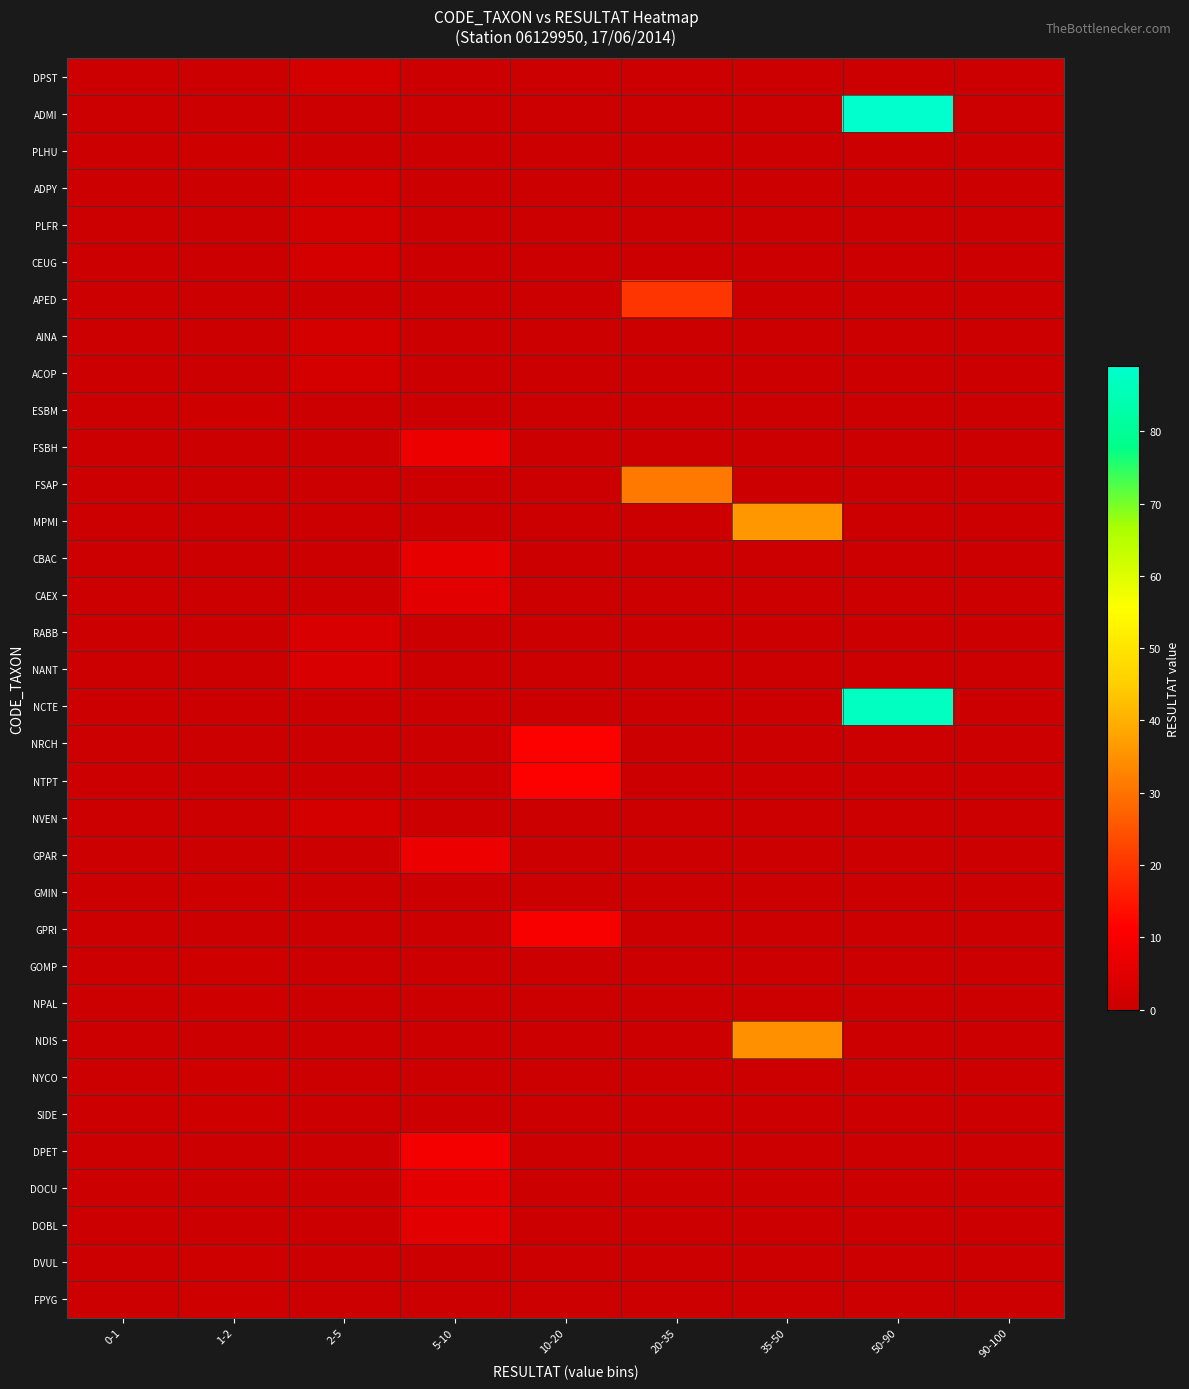

Reading left to right, extract all data points from this chart.

DPST: 0-1=0	1-2=0	2-5=2	5-10=0	10-20=0	20-35=0	35-50=0	50-90=0	90-100=0
ADMI: 0-1=0	1-2=0	2-5=0	5-10=0	10-20=0	20-35=0	35-50=0	50-90=89	90-100=0
PLHU: 0-1=0	1-2=1	2-5=0	5-10=0	10-20=0	20-35=0	35-50=0	50-90=0	90-100=0
ADPY: 0-1=0	1-2=0	2-5=2	5-10=0	10-20=0	20-35=0	35-50=0	50-90=0	90-100=0
PLFR: 0-1=0	1-2=0	2-5=2	5-10=0	10-20=0	20-35=0	35-50=0	50-90=0	90-100=0
CEUG: 0-1=0	1-2=0	2-5=2	5-10=0	10-20=0	20-35=0	35-50=0	50-90=0	90-100=0
APED: 0-1=0	1-2=0	2-5=0	5-10=0	10-20=0	20-35=20	35-50=0	50-90=0	90-100=0
AINA: 0-1=0	1-2=0	2-5=2	5-10=0	10-20=0	20-35=0	35-50=0	50-90=0	90-100=0
ACOP: 0-1=0	1-2=0	2-5=2	5-10=0	10-20=0	20-35=0	35-50=0	50-90=0	90-100=0
ESBM: 0-1=0	1-2=1	2-5=0	5-10=0	10-20=0	20-35=0	35-50=0	50-90=0	90-100=0
FSBH: 0-1=0	1-2=0	2-5=0	5-10=7	10-20=0	20-35=0	35-50=0	50-90=0	90-100=0
FSAP: 0-1=0	1-2=0	2-5=0	5-10=0	10-20=0	20-35=31	35-50=0	50-90=0	90-100=0
MPMI: 0-1=0	1-2=0	2-5=0	5-10=0	10-20=0	20-35=0	35-50=36	50-90=0	90-100=0
CBAC: 0-1=0	1-2=0	2-5=0	5-10=6	10-20=0	20-35=0	35-50=0	50-90=0	90-100=0
CAEX: 0-1=0	1-2=0	2-5=0	5-10=5	10-20=0	20-35=0	35-50=0	50-90=0	90-100=0
RABB: 0-1=0	1-2=0	2-5=3	5-10=0	10-20=0	20-35=0	35-50=0	50-90=0	90-100=0
NANT: 0-1=0	1-2=0	2-5=3	5-10=0	10-20=0	20-35=0	35-50=0	50-90=0	90-100=0
NCTE: 0-1=0	1-2=0	2-5=0	5-10=0	10-20=0	20-35=0	35-50=0	50-90=87	90-100=0
NRCH: 0-1=0	1-2=0	2-5=0	5-10=0	10-20=11	20-35=0	35-50=0	50-90=0	90-100=0
NTPT: 0-1=0	1-2=0	2-5=0	5-10=0	10-20=11	20-35=0	35-50=0	50-90=0	90-100=0
NVEN: 0-1=0	1-2=0	2-5=2	5-10=0	10-20=0	20-35=0	35-50=0	50-90=0	90-100=0
GPAR: 0-1=0	1-2=0	2-5=0	5-10=7	10-20=0	20-35=0	35-50=0	50-90=0	90-100=0
GMIN: 0-1=0	1-2=1	2-5=0	5-10=0	10-20=0	20-35=0	35-50=0	50-90=0	90-100=0
GPRI: 0-1=0	1-2=0	2-5=0	5-10=0	10-20=10	20-35=0	35-50=0	50-90=0	90-100=0
GOMP: 0-1=0	1-2=1	2-5=0	5-10=0	10-20=0	20-35=0	35-50=0	50-90=0	90-100=0
NPAL: 0-1=0	1-2=1	2-5=0	5-10=0	10-20=0	20-35=0	35-50=0	50-90=0	90-100=0
NDIS: 0-1=0	1-2=0	2-5=0	5-10=0	10-20=0	20-35=0	35-50=35	50-90=0	90-100=0
NYCO: 0-1=0	1-2=1	2-5=0	5-10=0	10-20=0	20-35=0	35-50=0	50-90=0	90-100=0
SIDE: 0-1=0	1-2=1	2-5=0	5-10=0	10-20=0	20-35=0	35-50=0	50-90=0	90-100=0
DPET: 0-1=0	1-2=0	2-5=0	5-10=9	10-20=0	20-35=0	35-50=0	50-90=0	90-100=0
DOCU: 0-1=0	1-2=0	2-5=0	5-10=5	10-20=0	20-35=0	35-50=0	50-90=0	90-100=0
DOBL: 0-1=0	1-2=0	2-5=0	5-10=5	10-20=0	20-35=0	35-50=0	50-90=0	90-100=0
DVUL: 0-1=0	1-2=1	2-5=0	5-10=0	10-20=0	20-35=0	35-50=0	50-90=0	90-100=0
FPYG: 0-1=0	1-2=1	2-5=0	5-10=0	10-20=0	20-35=0	35-50=0	50-90=0	90-100=0